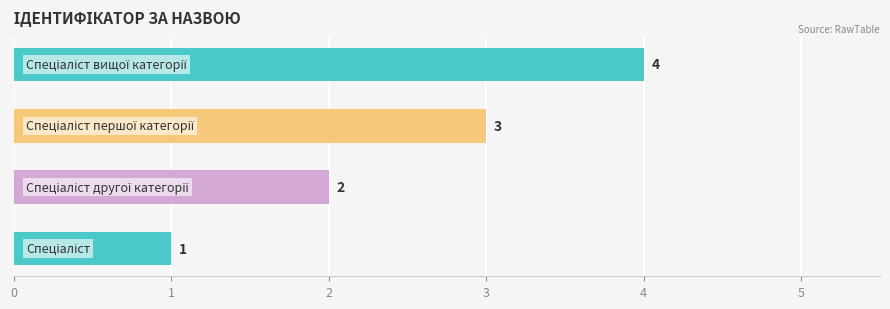

Count the values in the range 2 to 4.

3